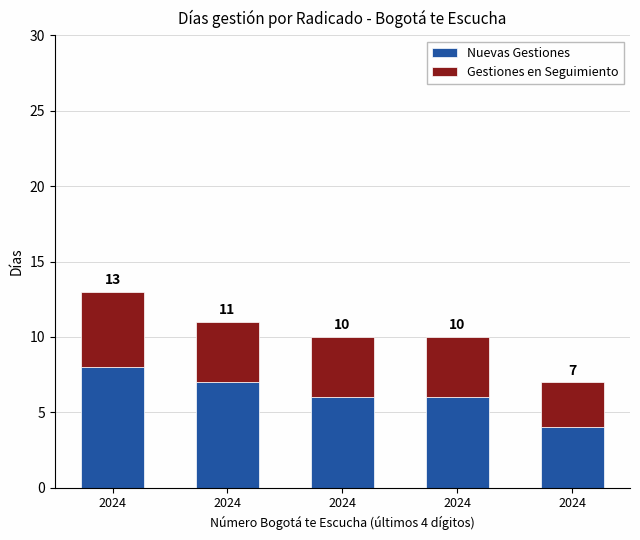

What is the total value across all series at 2024?

13